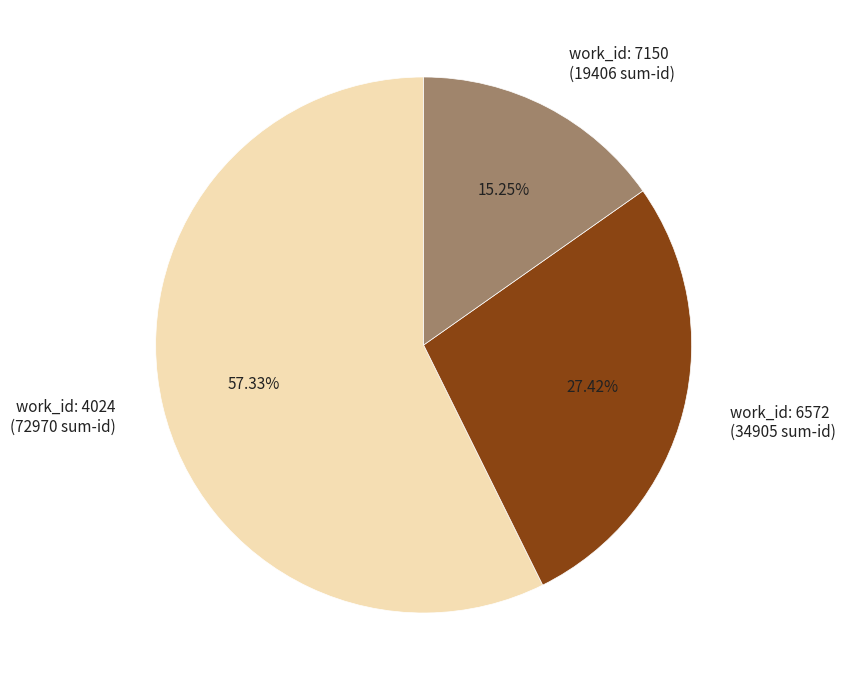

Do work_id: 4024 (72970 sum-id) and work_id: 7150 (19406 sum-id) together represent more than half of the pie?

Yes